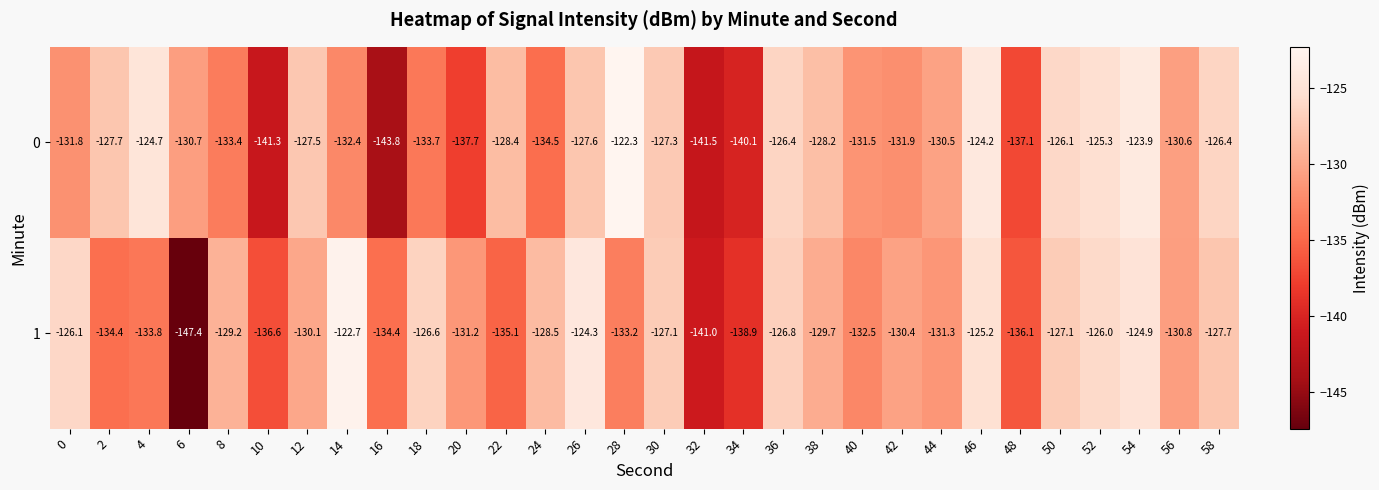

How many series are shown in this chart?

2